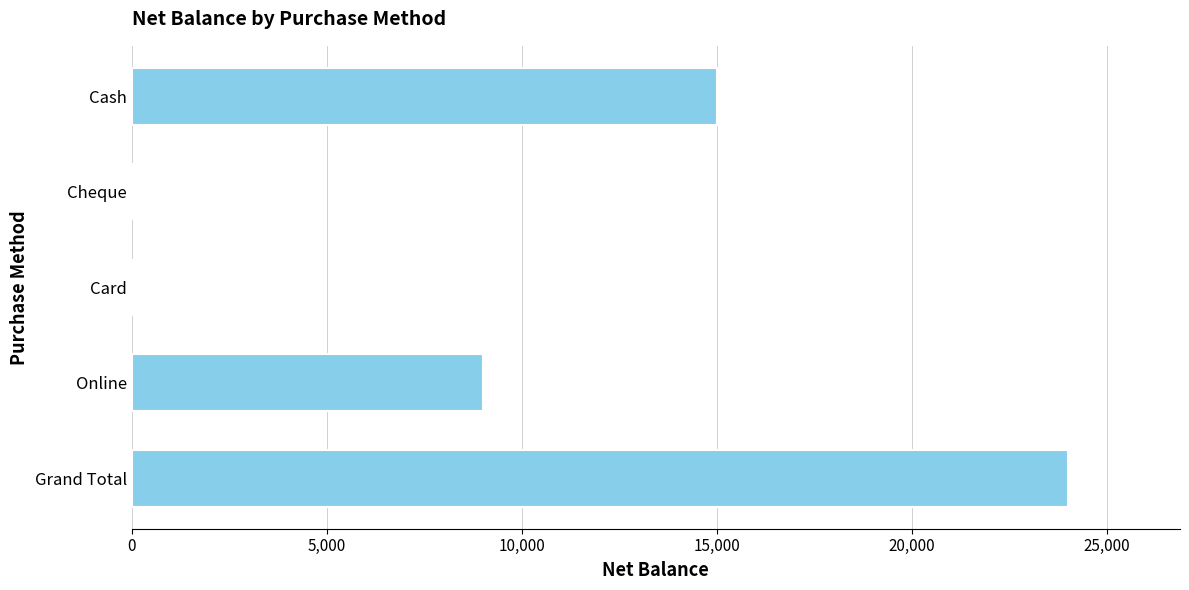

What is the change in value from Card to Grand Total?

+24000